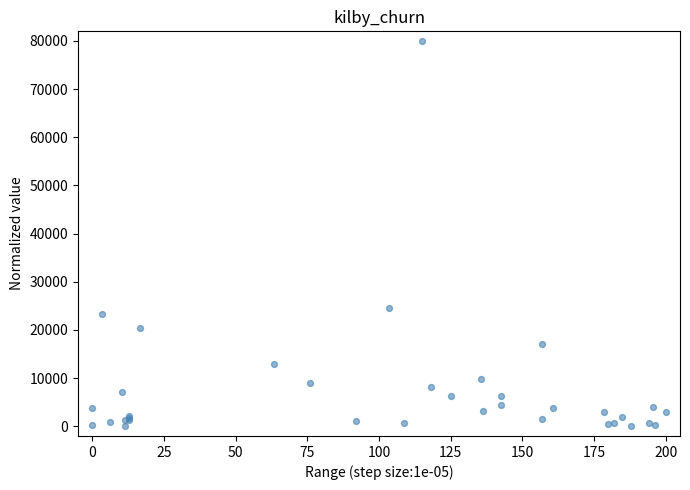

What Y value in the scatter plot is closest to 40000?

24654.1